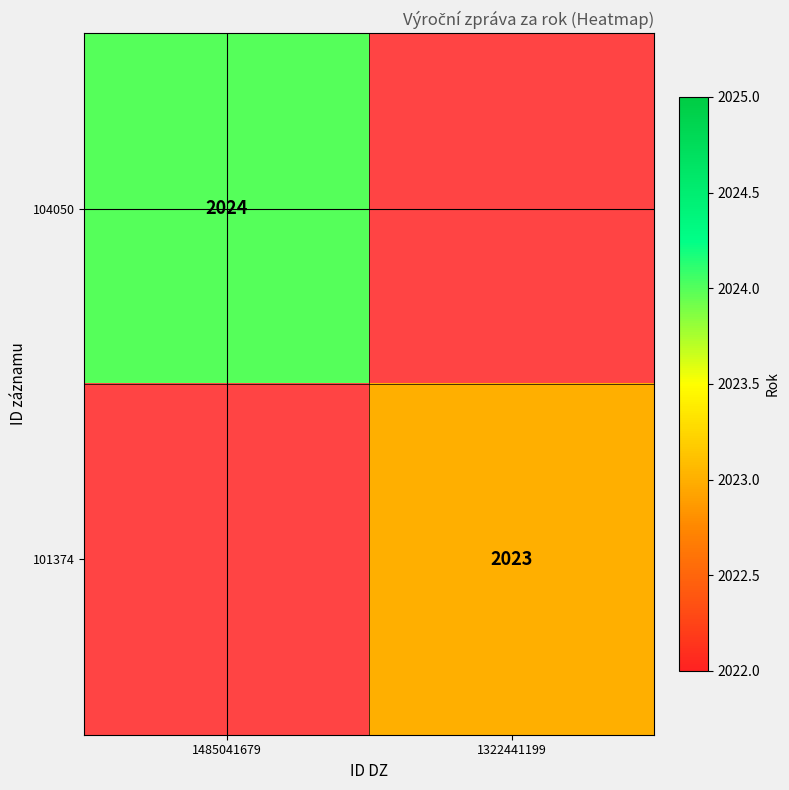

Is it true that 101374 equals 2023 at 1322441199?

True